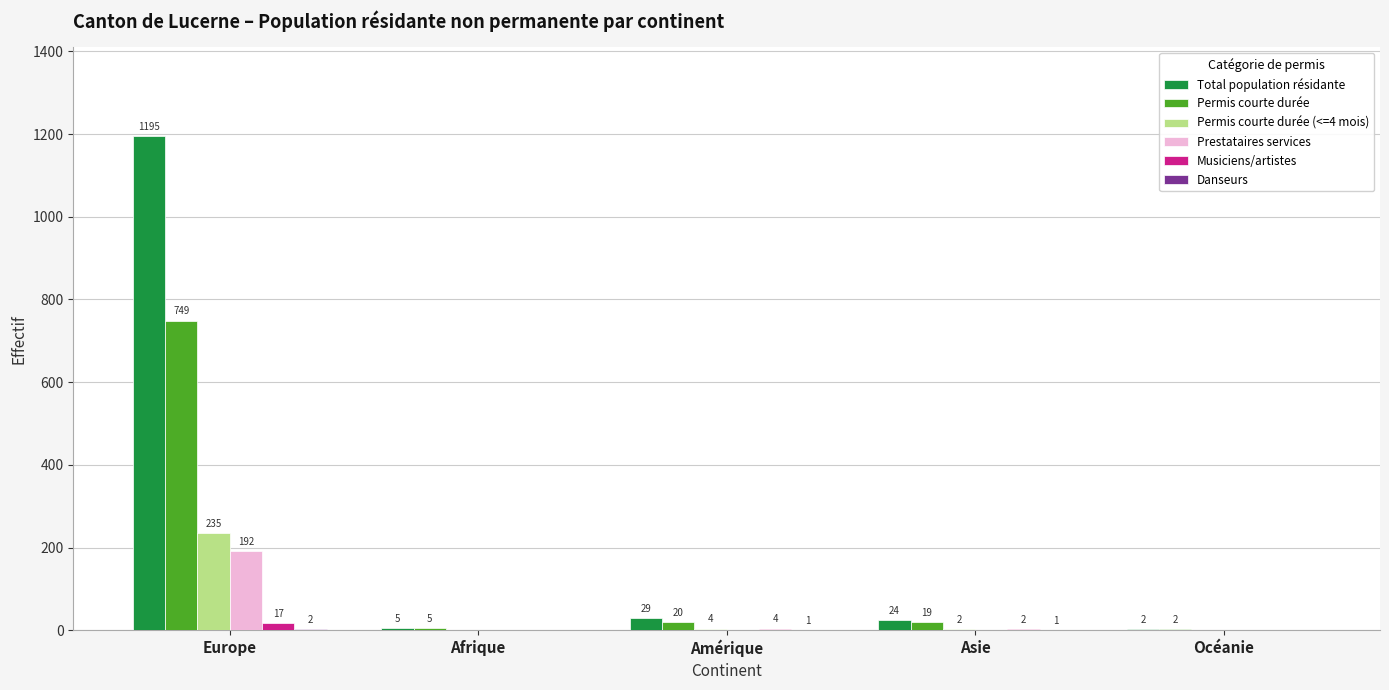

What is the difference between the Musiciens/artistes values at Europe and Afrique?

17